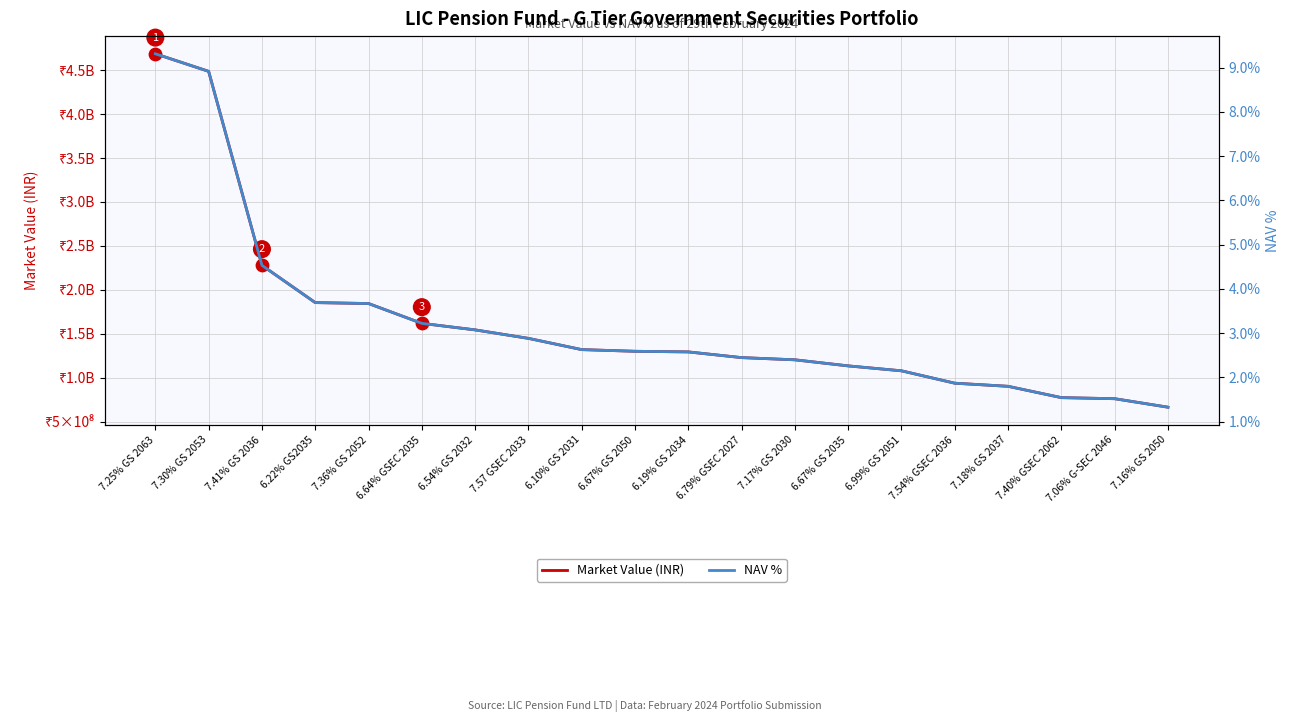

At which category is the sum across all series the highest?

7.25% GS 2063